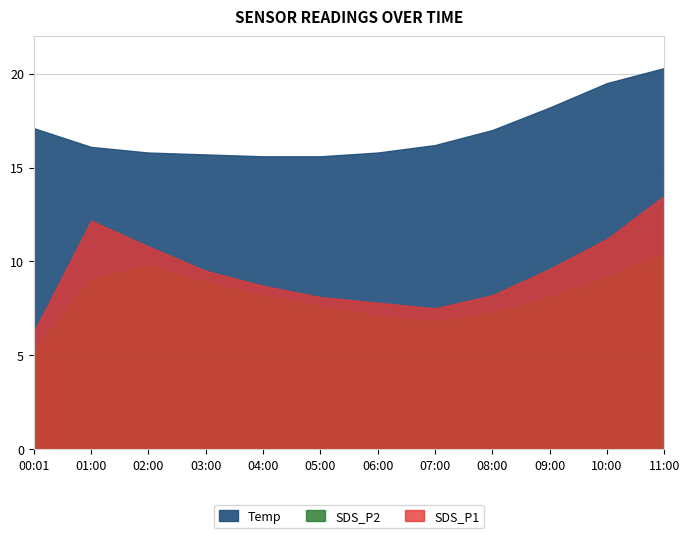

At which label is Temp closest to 17?

08:00